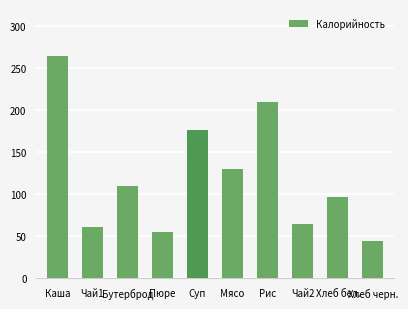

What is the difference between the maximum and minimum values?

220